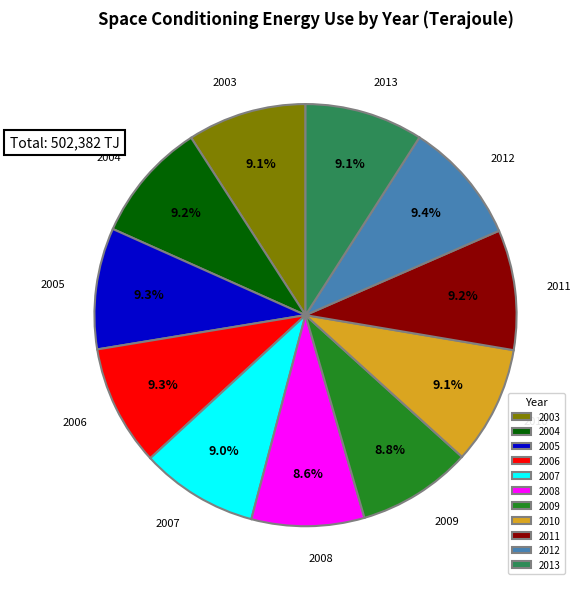

What is the ratio of the value at 2007 to the value at 2003?

1.0